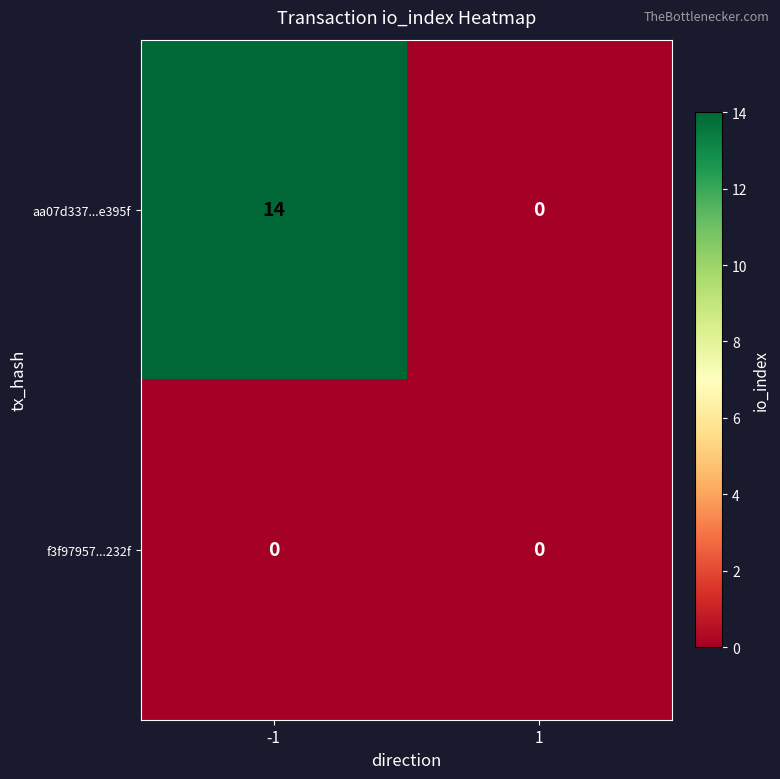

Is the value of f3f97957...232f at 1 greater than the value of aa07d337...e395f at -1?

No